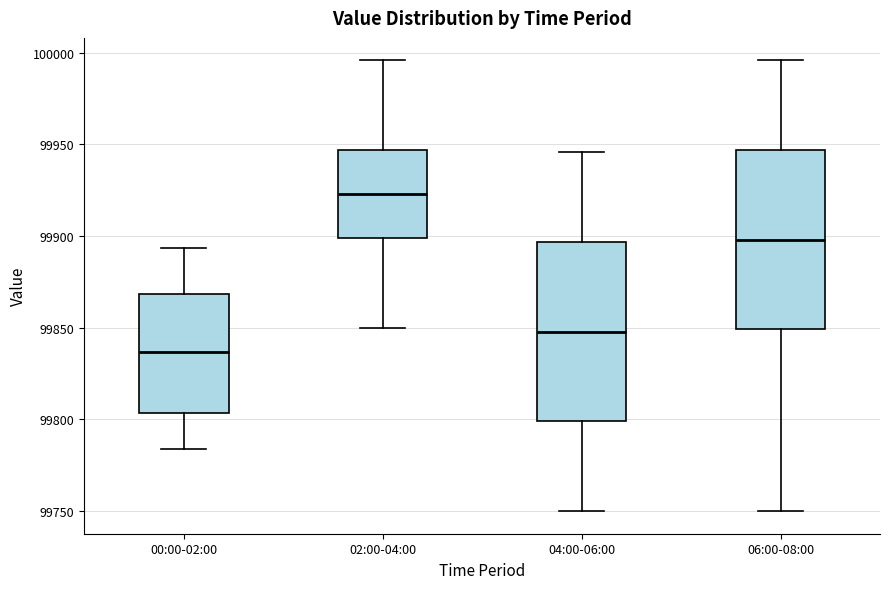

Where does the lower whisker of the box for 00:00-02:00 end on the y-axis? The values are not printed on the chart, so give them approximately, as read against the axis.

99785